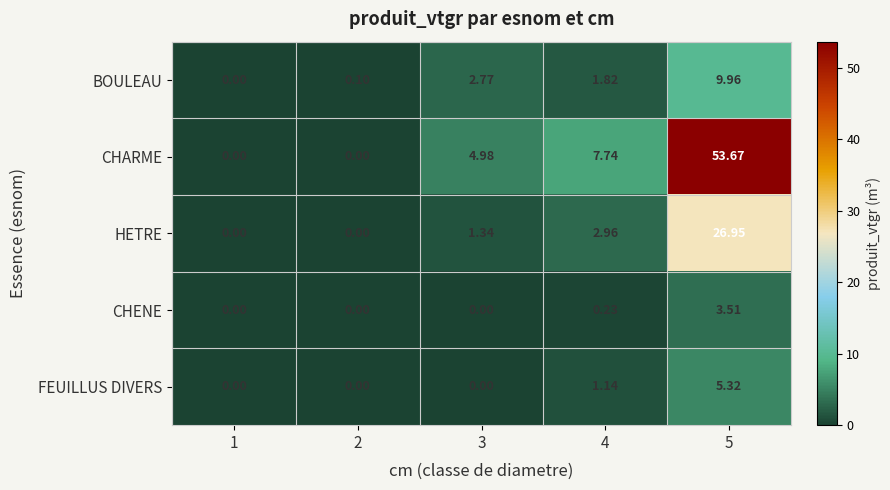

List the series in order of their peak value, lowest first.

CHENE, FEUILLUS DIVERS, BOULEAU, HETRE, CHARME